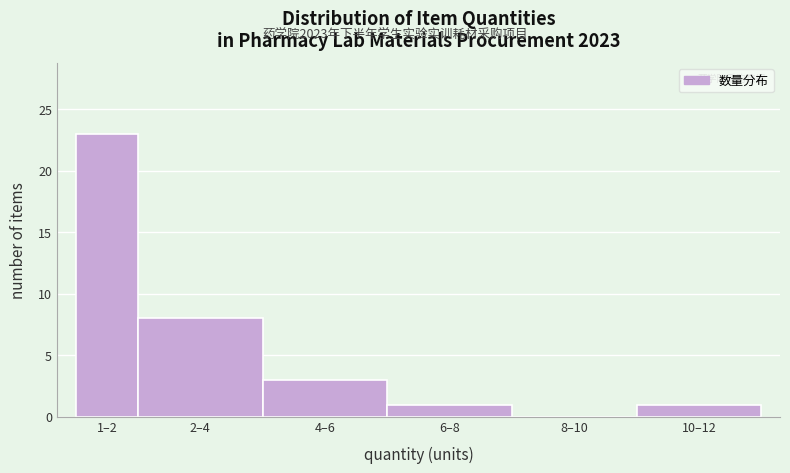

Reading left to right, list all the values displayed in this chart.

1–2=23	2–4=8	4–6=3	6–8=1	8–10=0	10–12=1